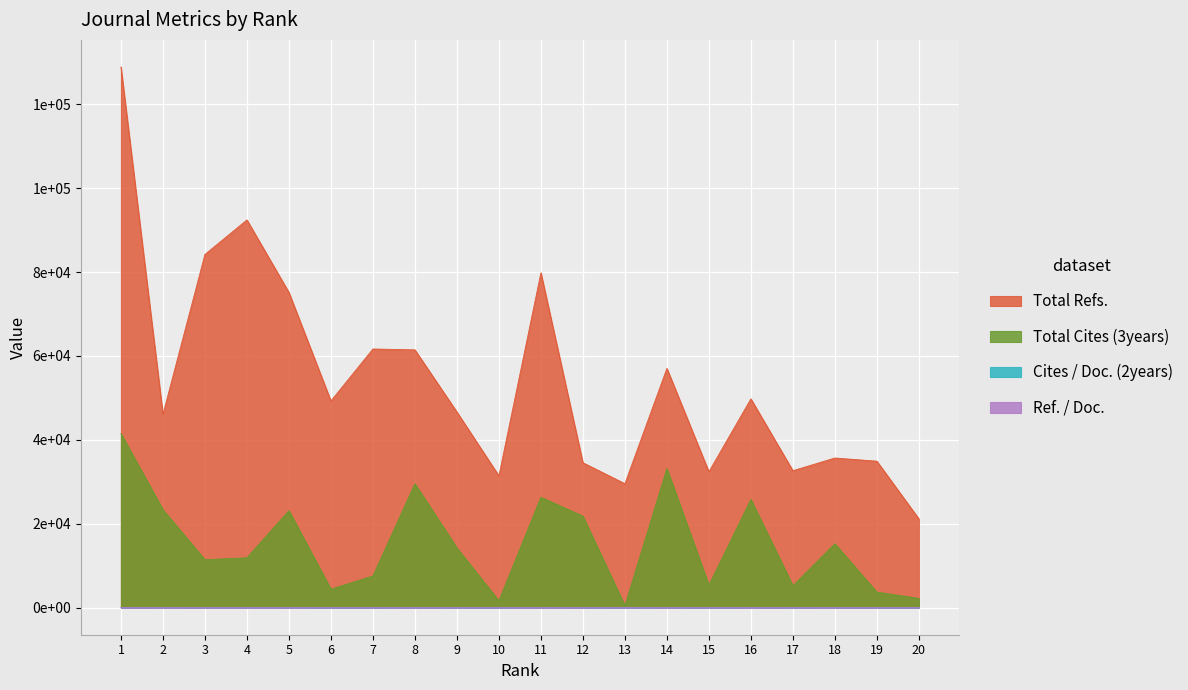

True or false: Cites / Doc. (2years) has more than 1 points higher than both neighbors.

True